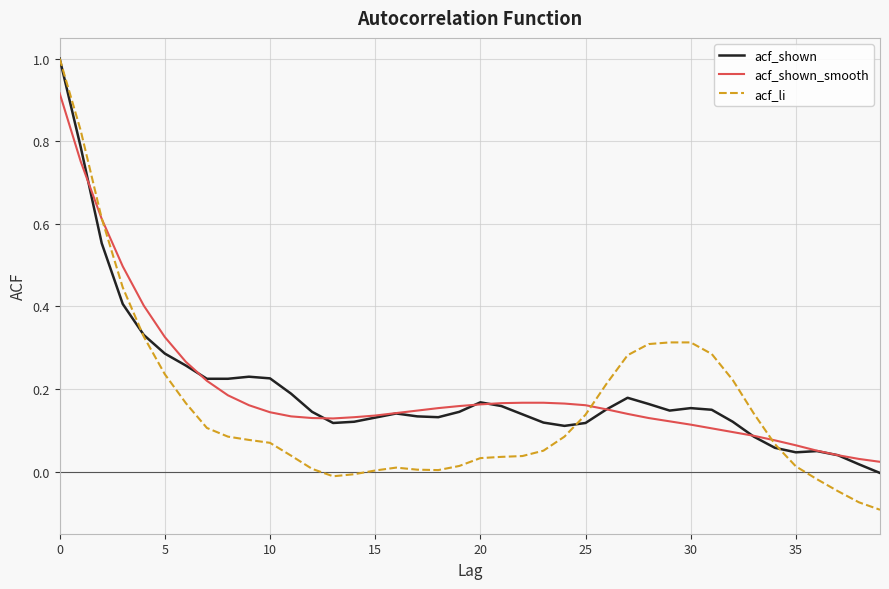

What is the greatest value displayed?

1.0